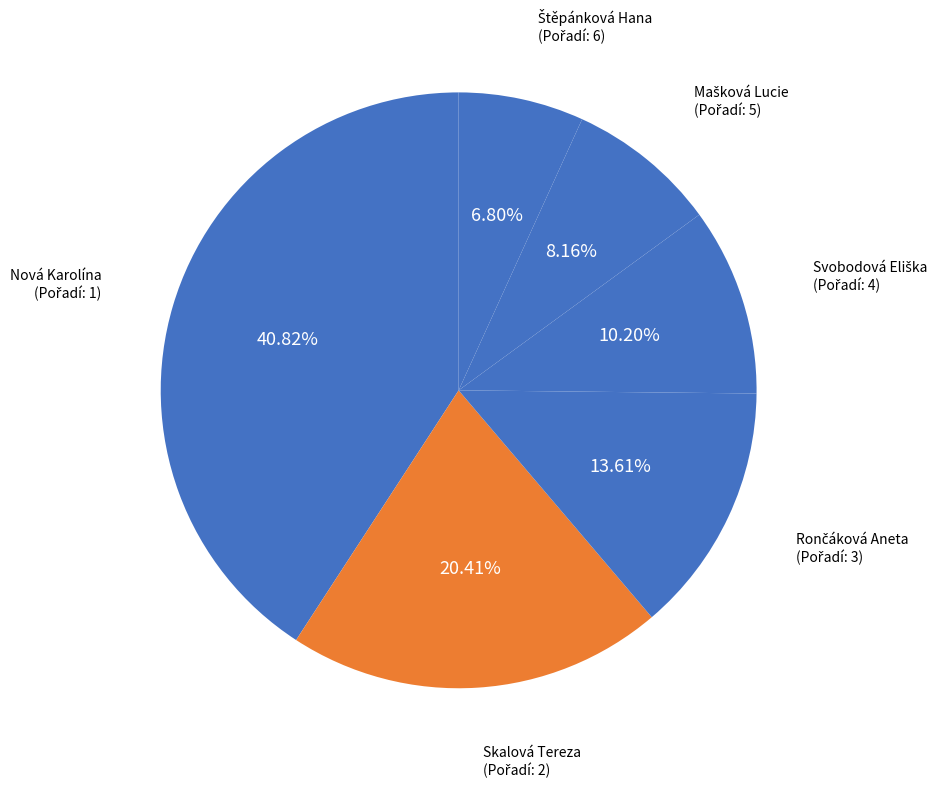

Count the number of slices in the pie.

6